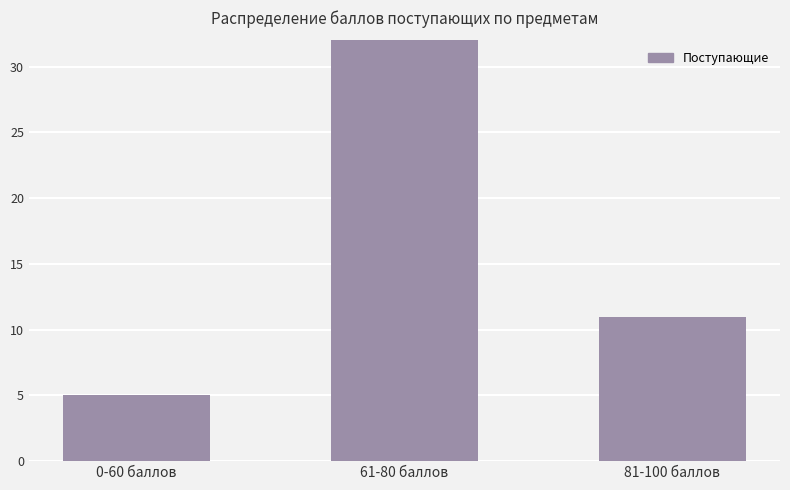

How many values are between 5 and 44?

3